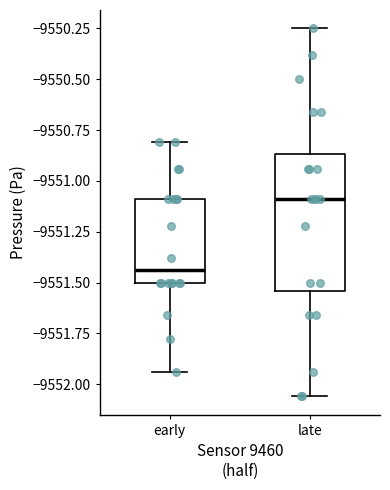

Where does the upper whisker of the box for early end on the y-axis? The values are not printed on the chart, so give them approximately, as read against the axis.

-9550.80